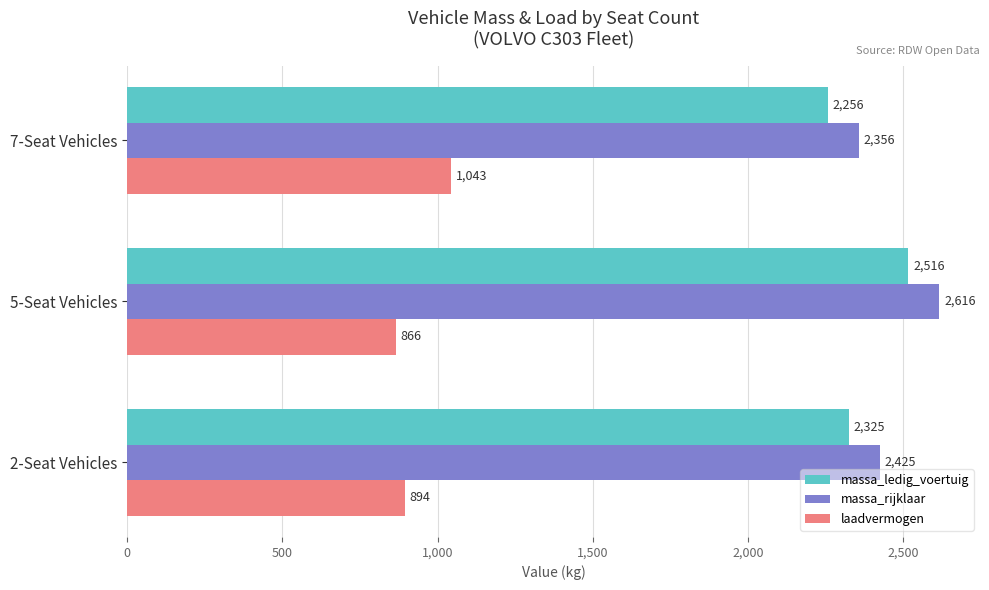

Is it true that massa_rijklaar equals 2425 at 2-Seat Vehicles?

True